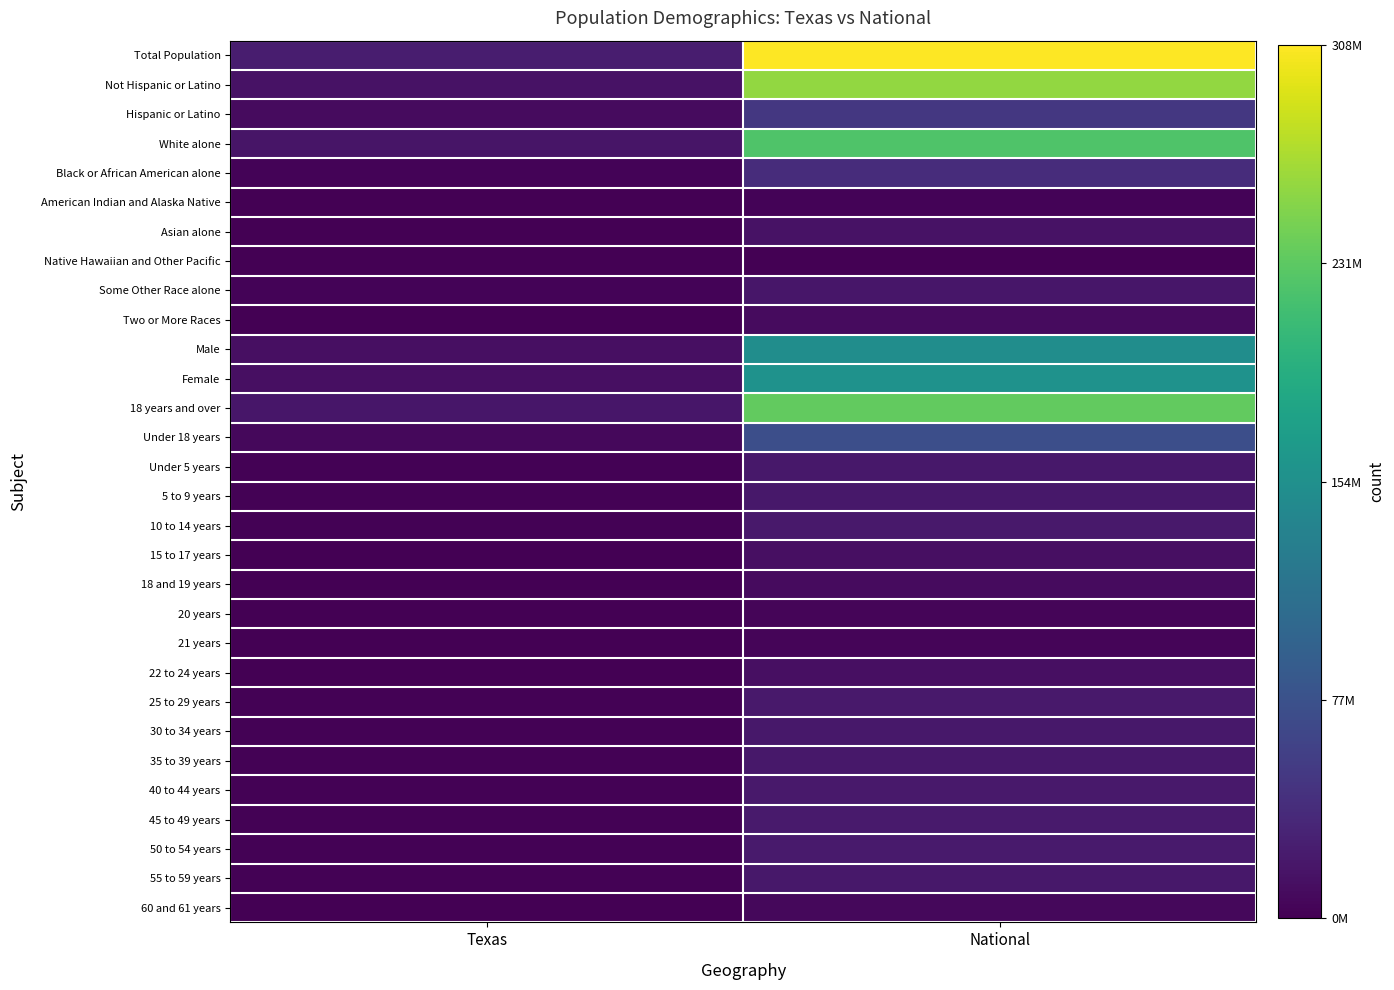

Which series has the largest total across all categories?

Total Population